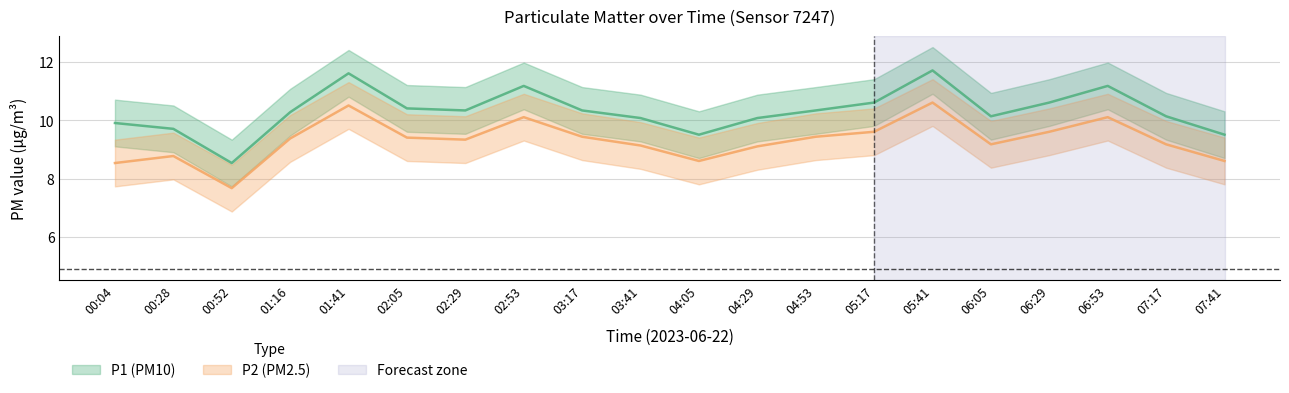

Which category has the lowest value across all series?

00:52